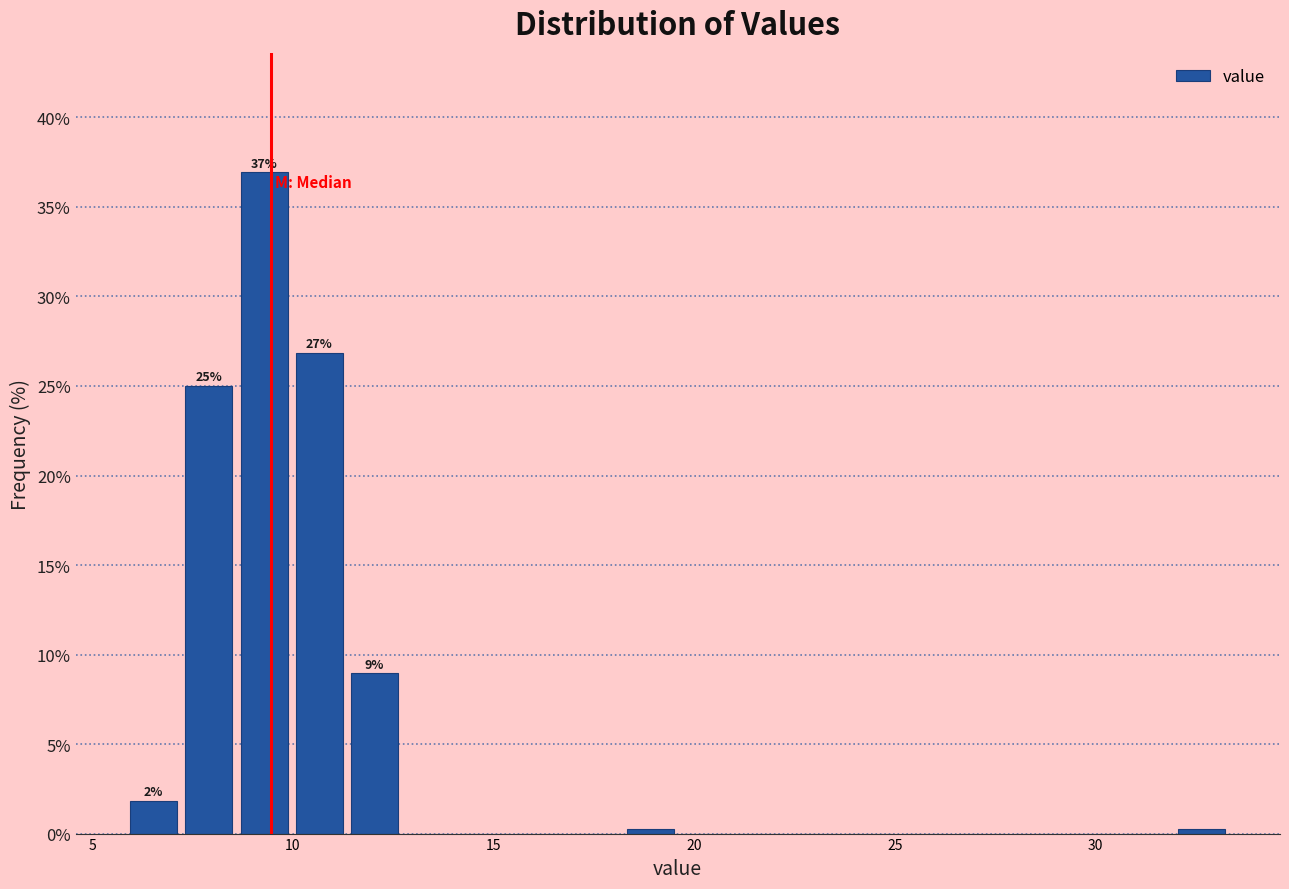

Around what value on the x-axis is the tallest bar? Give the approximate position of its centre, as read against the axis.

9.5